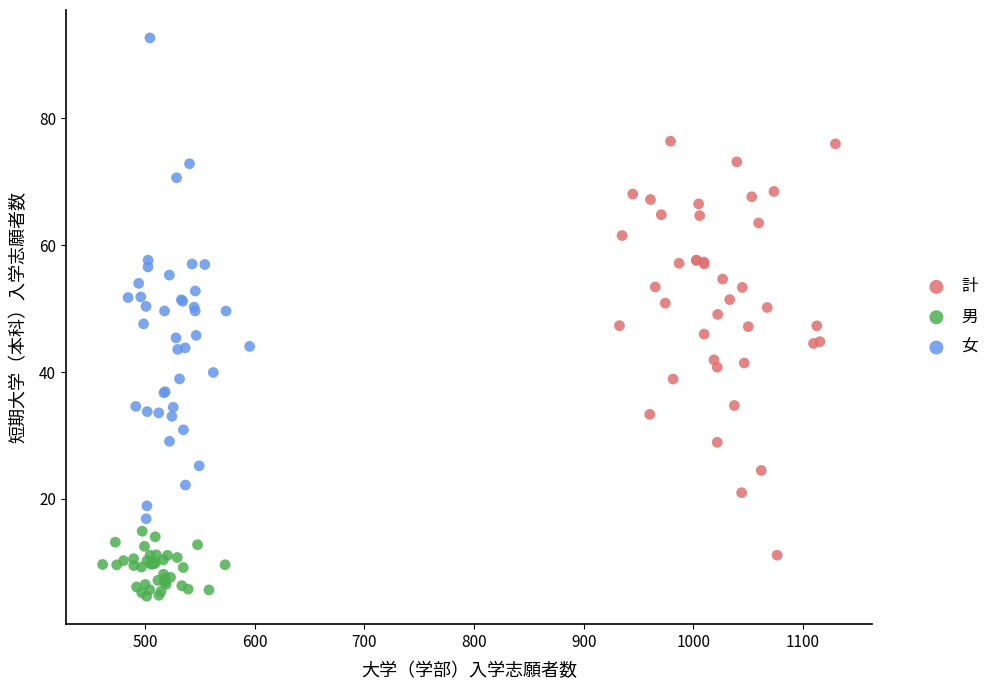

Which series reaches the minimum Y coordinate?

男